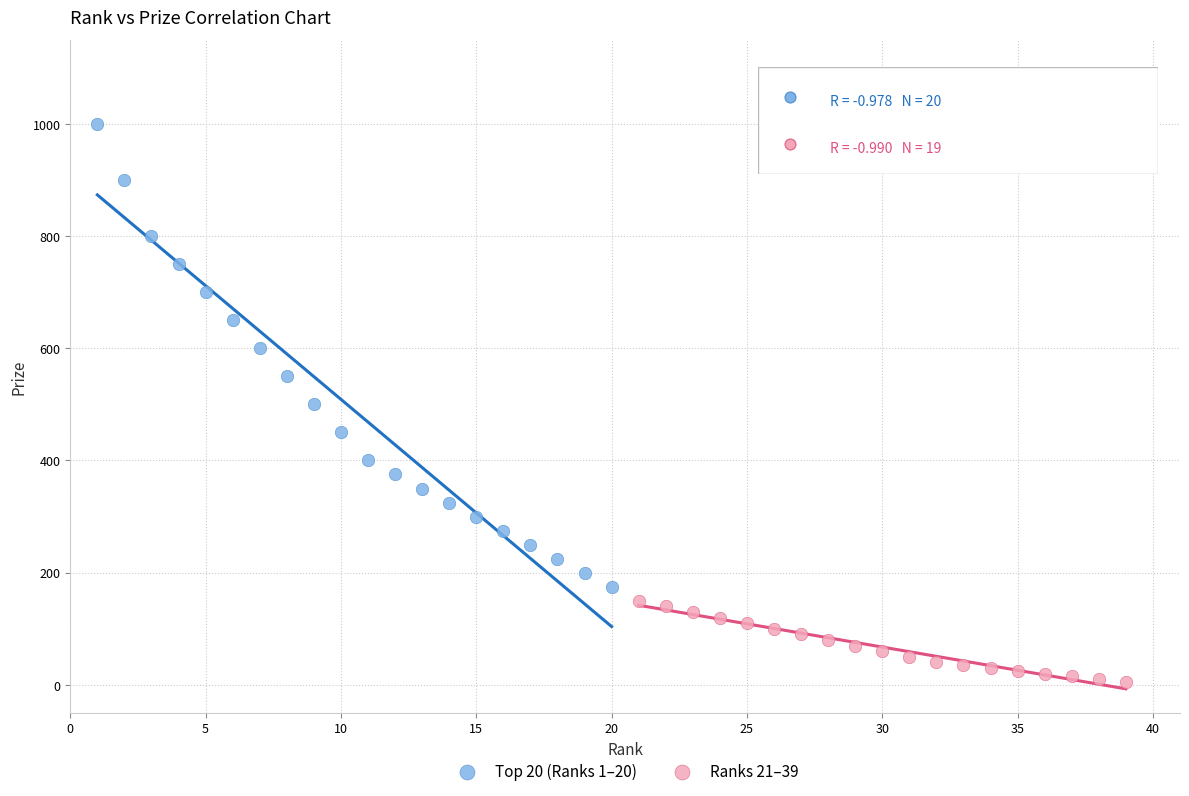

Which series contains the highest Y value?

Top 20 (Ranks 1–20)